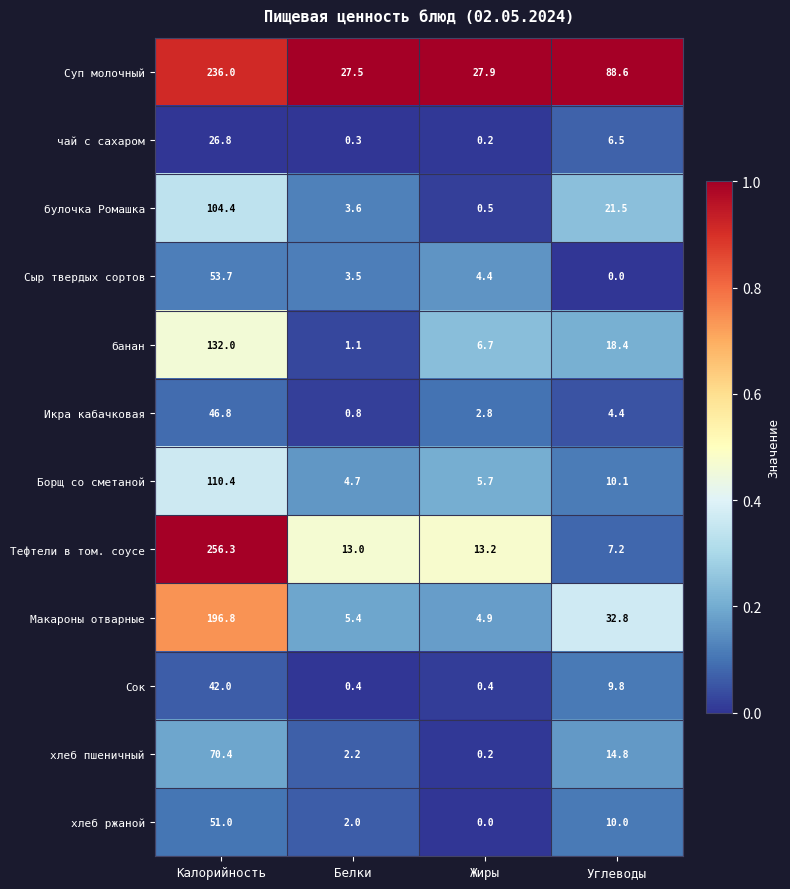

What is the sum of the булочка Ромашка values at Жиры and Углеводы?

22.0